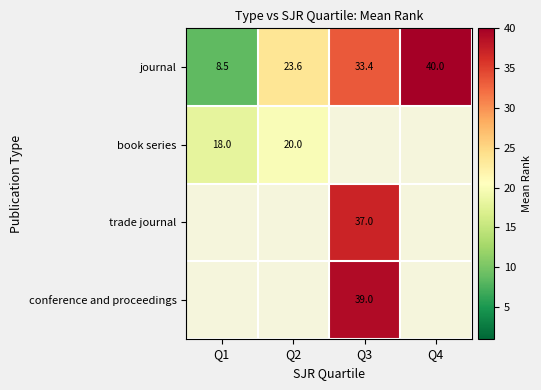

At which category does the chart reach its peak across all series?

Q4